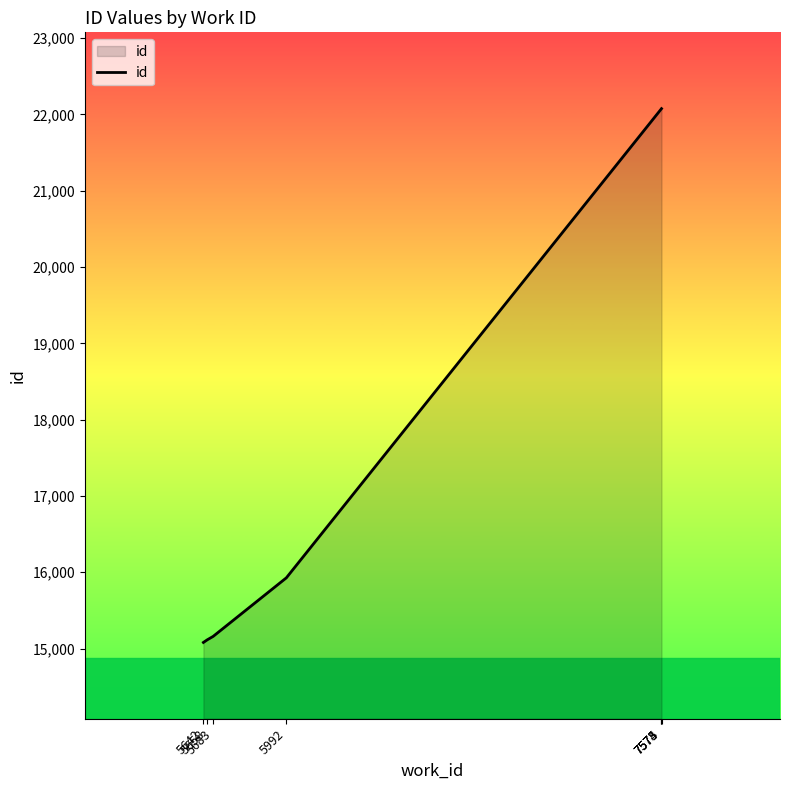

What is the average value?

18214